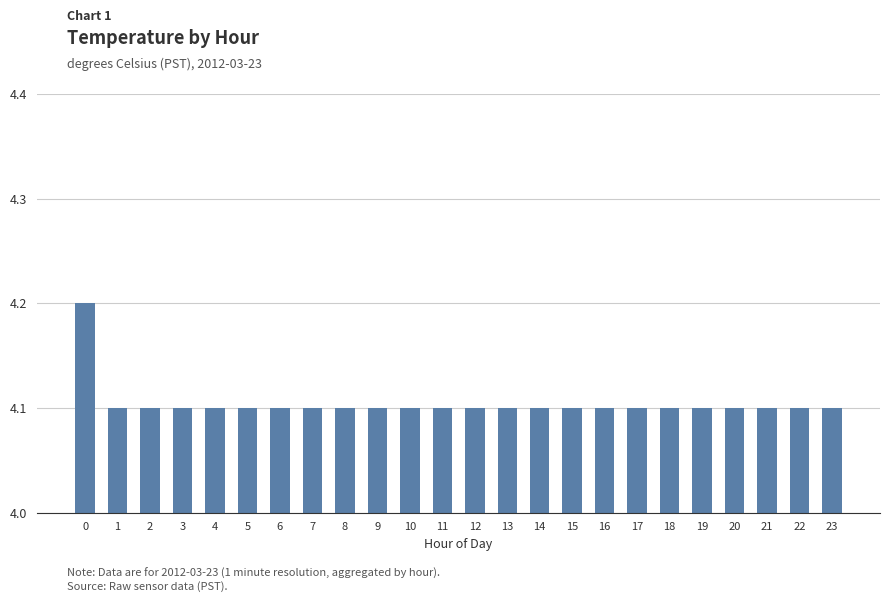

What is the maximum value shown in the chart?

4.2